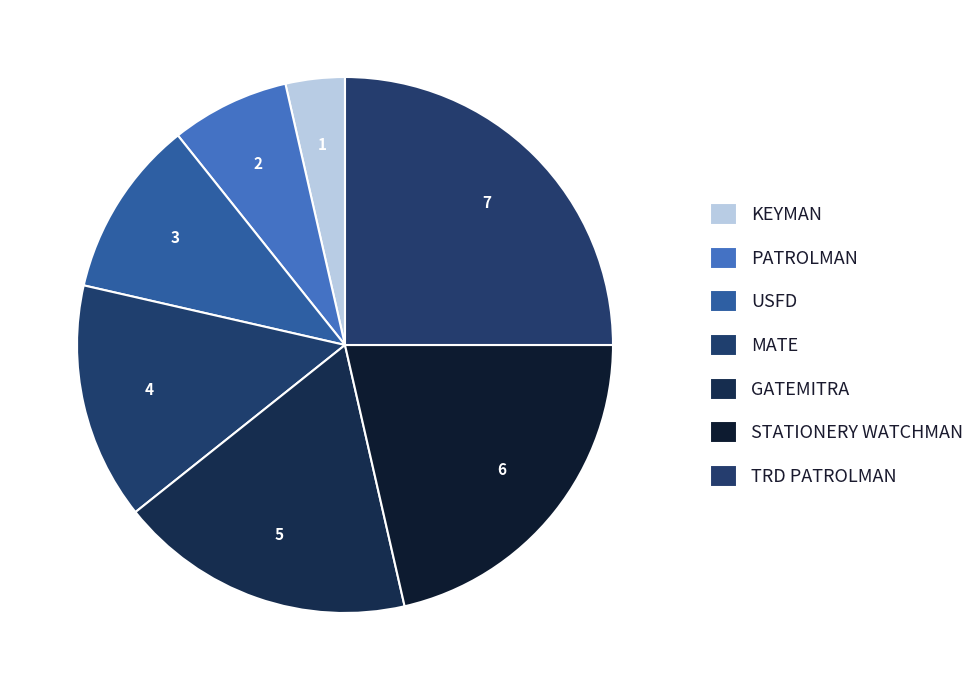

Which slice is the largest?

TRD PATROLMAN